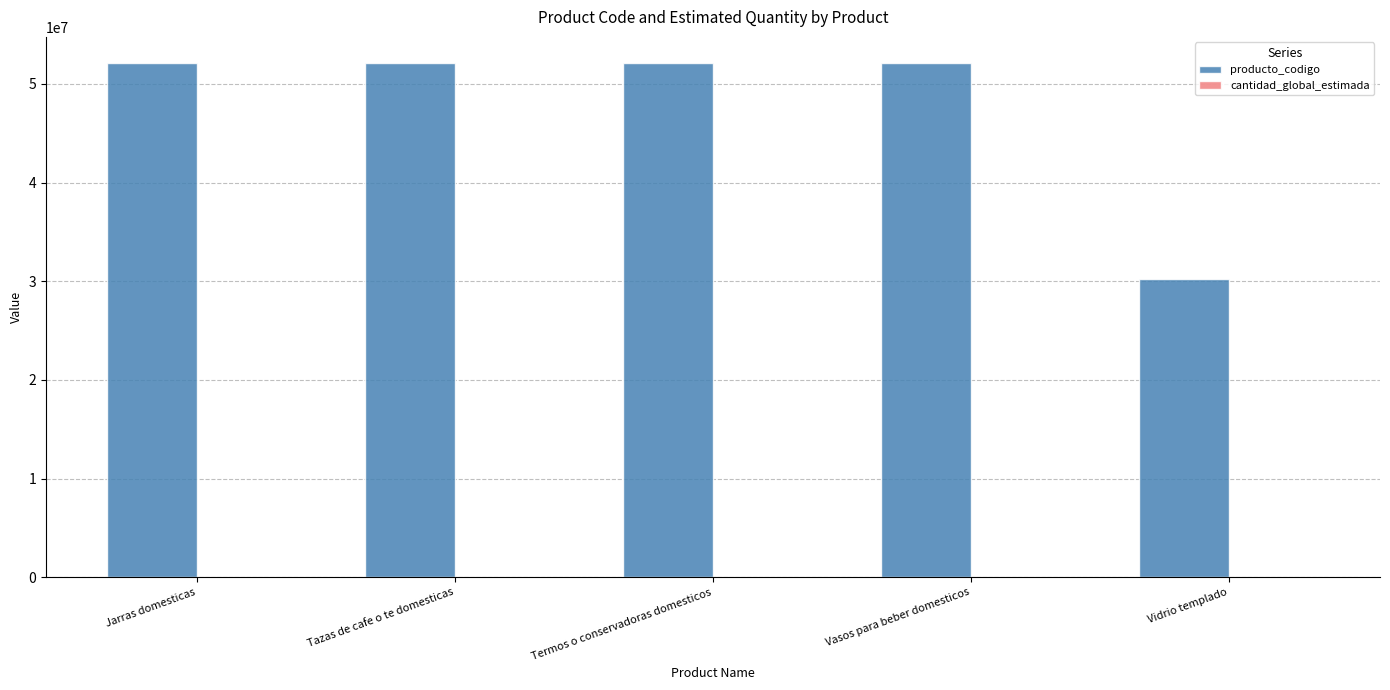

Are the bars horizontal?

No